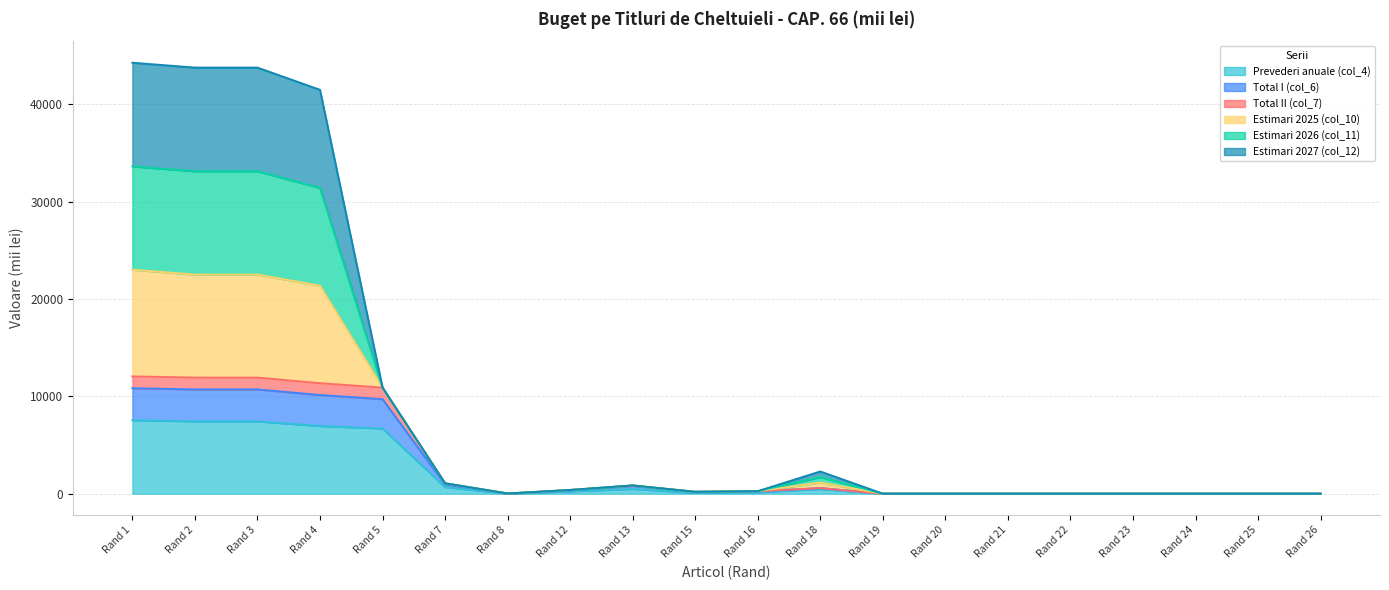

How many values in the Prevederi anuale (col_4) series are below 157?

10